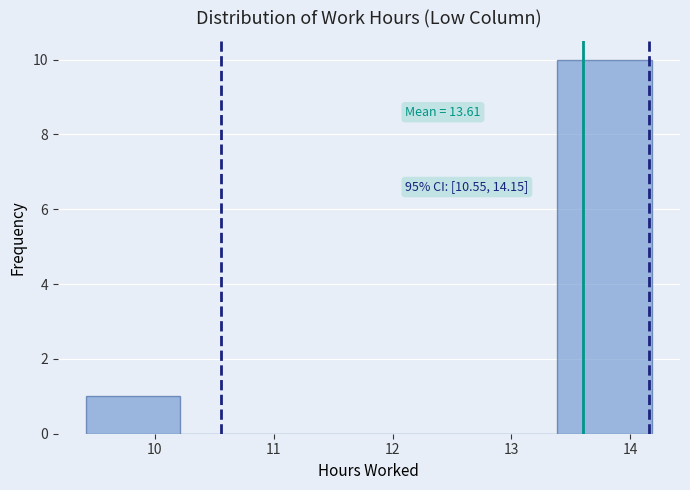

Over which range of the x-axis is the bar tallest?

13.4 to 14.2